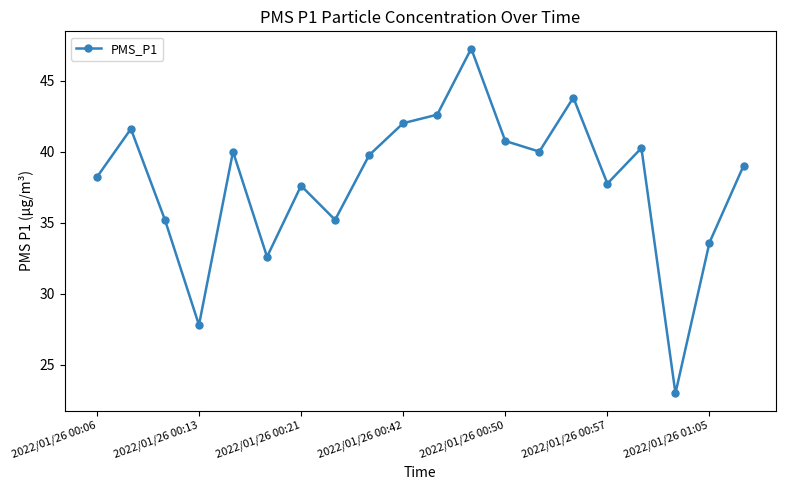

How many interior local peaks (higher than both neighbors) does the data have?

6